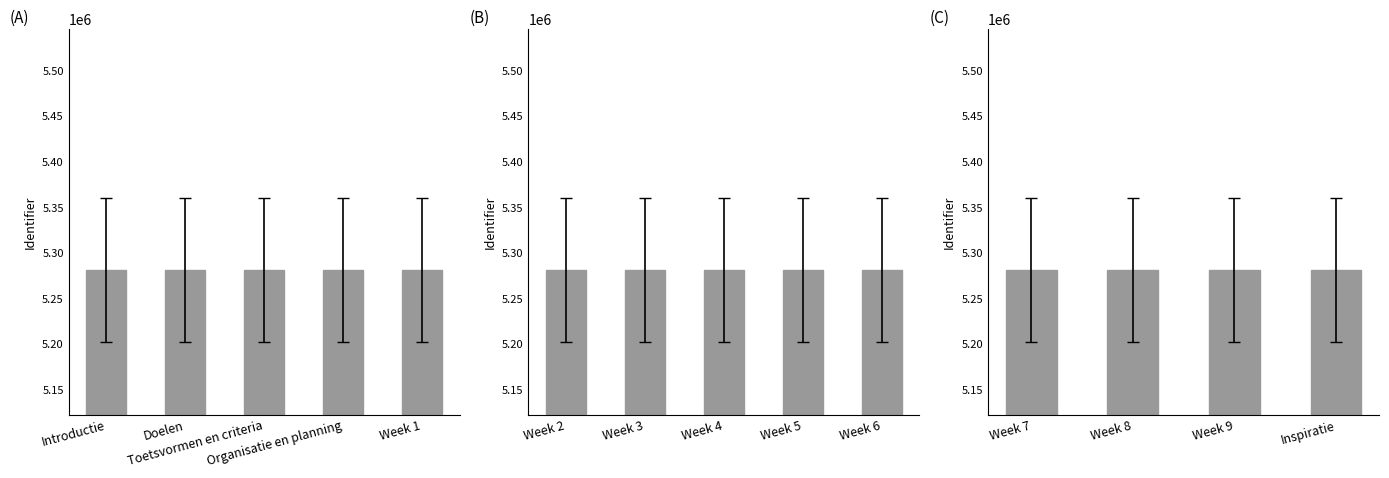

What is the average value?

5281258